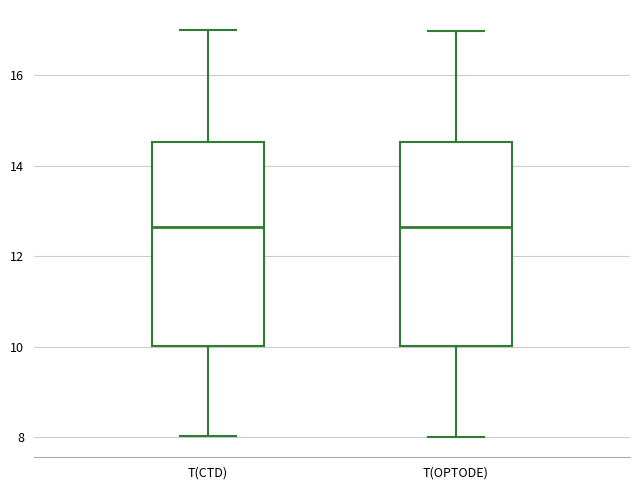

Where does the lower whisker of the box for T(OPTODE) end on the y-axis? The values are not printed on the chart, so give them approximately, as read against the axis.

8.0